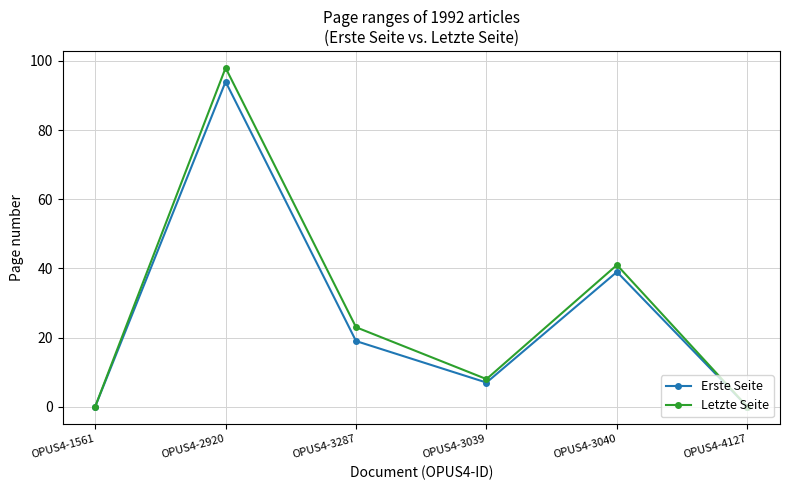

What is the label of the 3rd point from the right?

OPUS4-3039